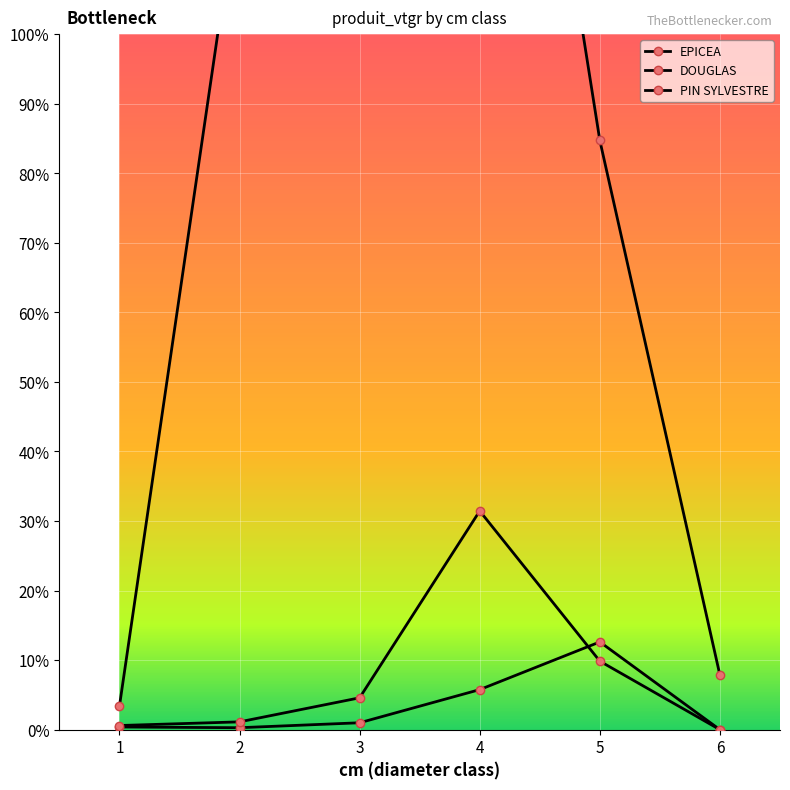

How many positive values does the PIN SYLVESTRE series have?

5